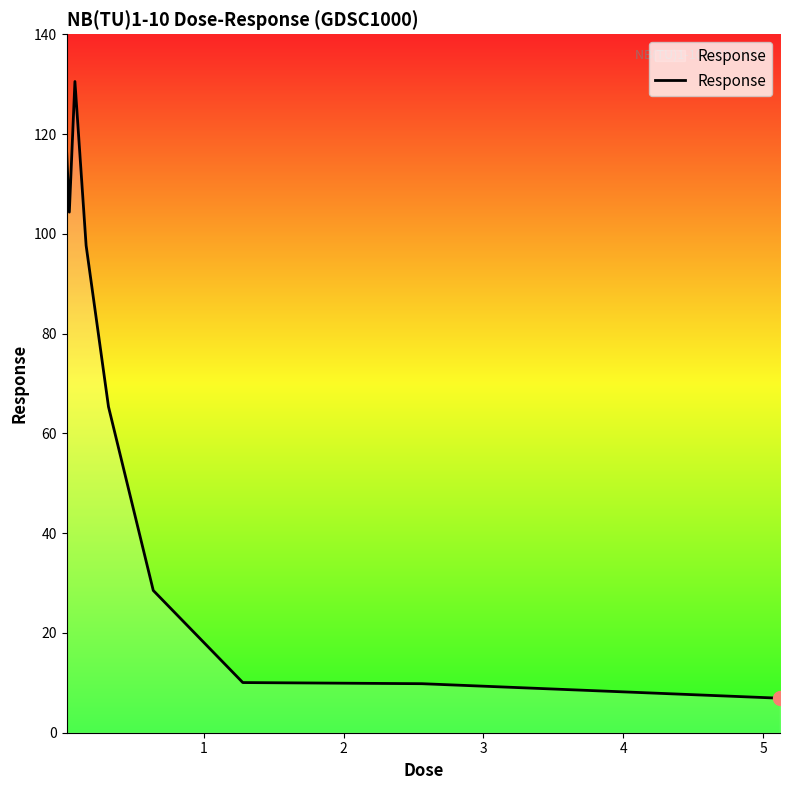

What is the greatest value displayed?

130.5